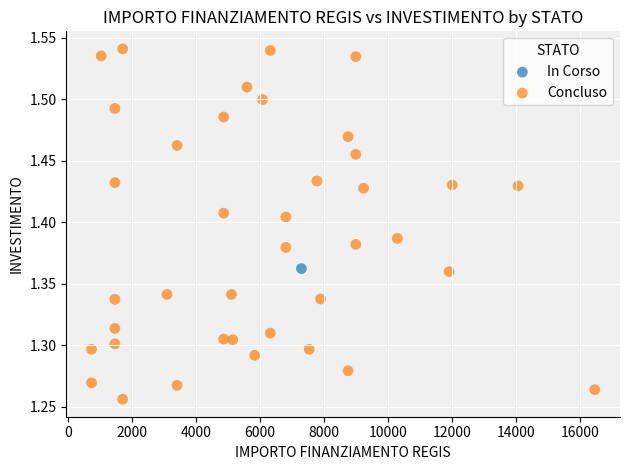

What are all the series names shown in the legend?

In Corso, Concluso